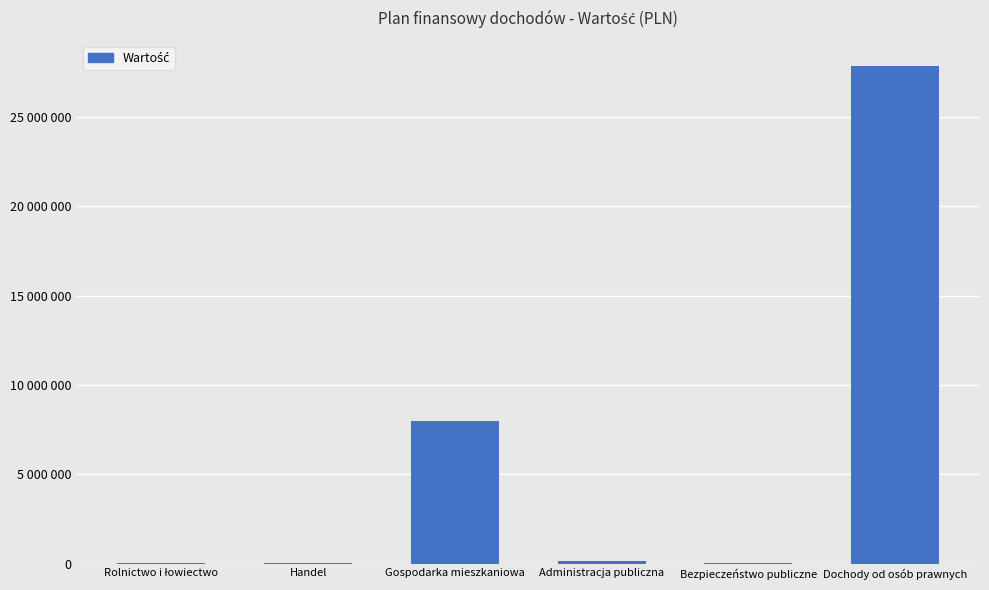

Reading left to right, list all the values displayed in this chart.

Rolnictwo i łowiectwo=4538	Handel=2985	Gospodarka mieszkaniowa=7979073	Administracja publiczna=122280	Bezpieczeństwo publiczne=8000	Dochody od osób prawnych=27868771